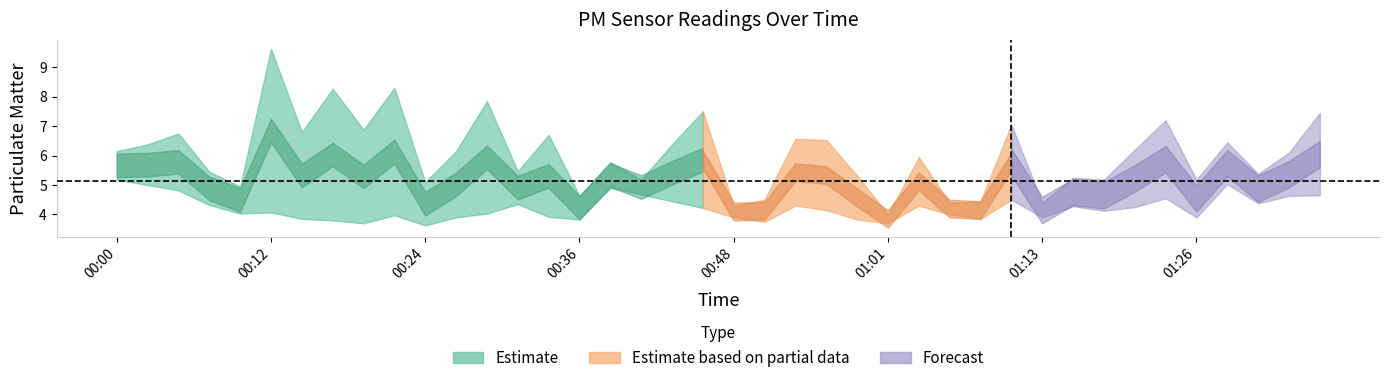

How many data points does each series have?

40